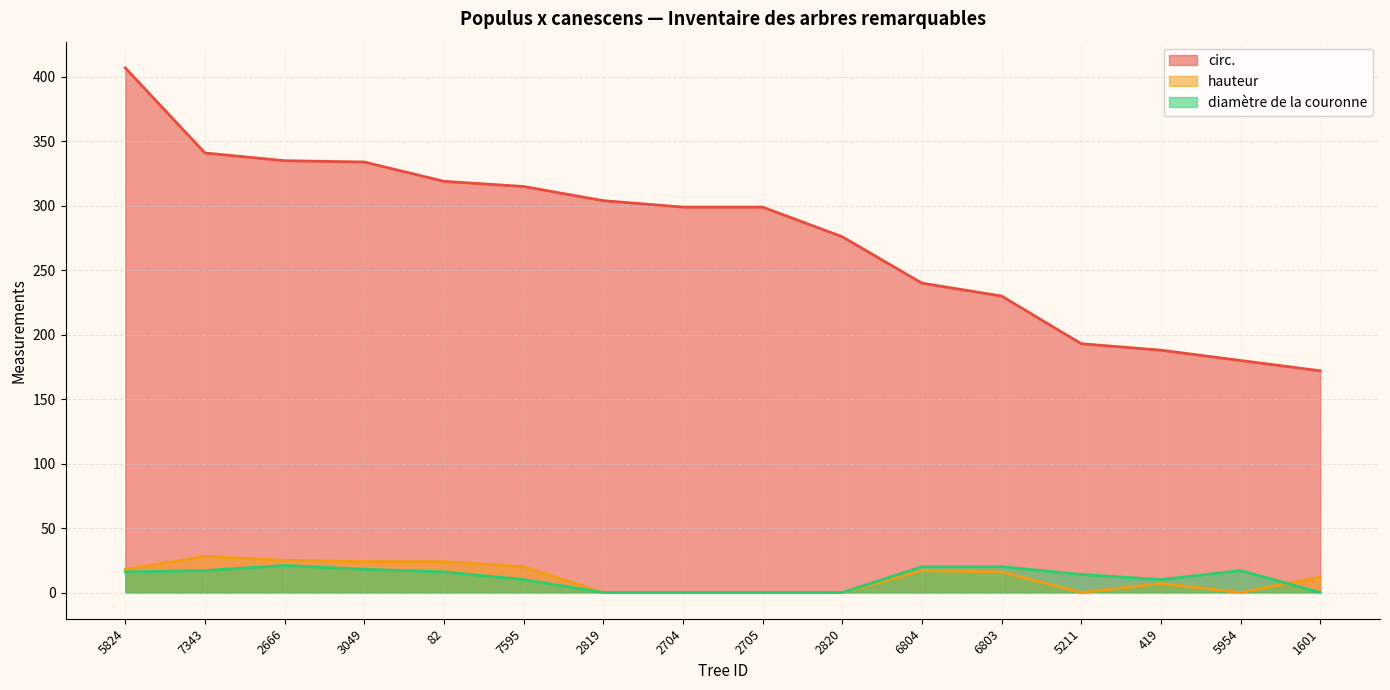

What is the sum of the diamètre de la couronne values at 6803 and 2704?

20